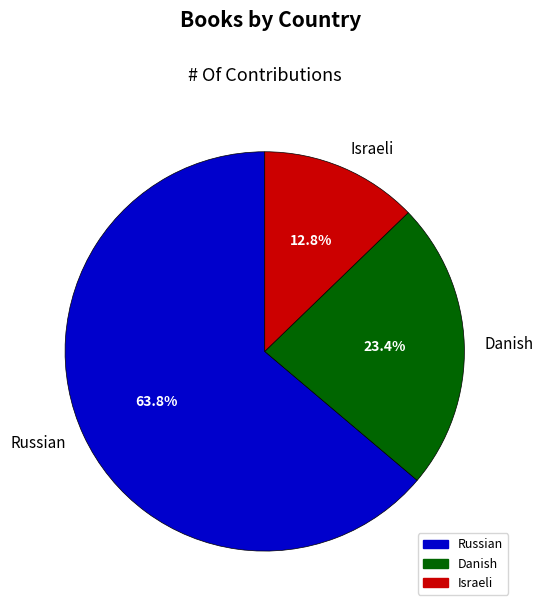

Which slice is the smallest?

Israeli